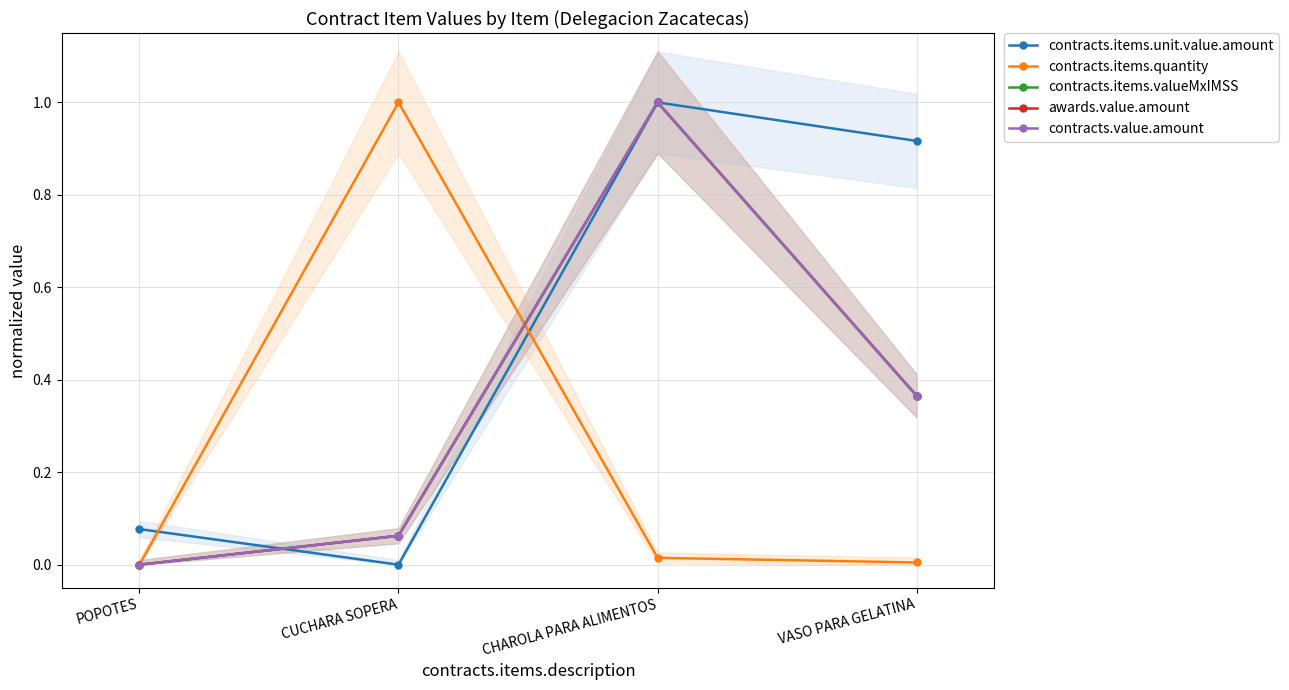

True or false: awards.value.amount and contracts.items.unit.value.amount intersect in this chart.

True